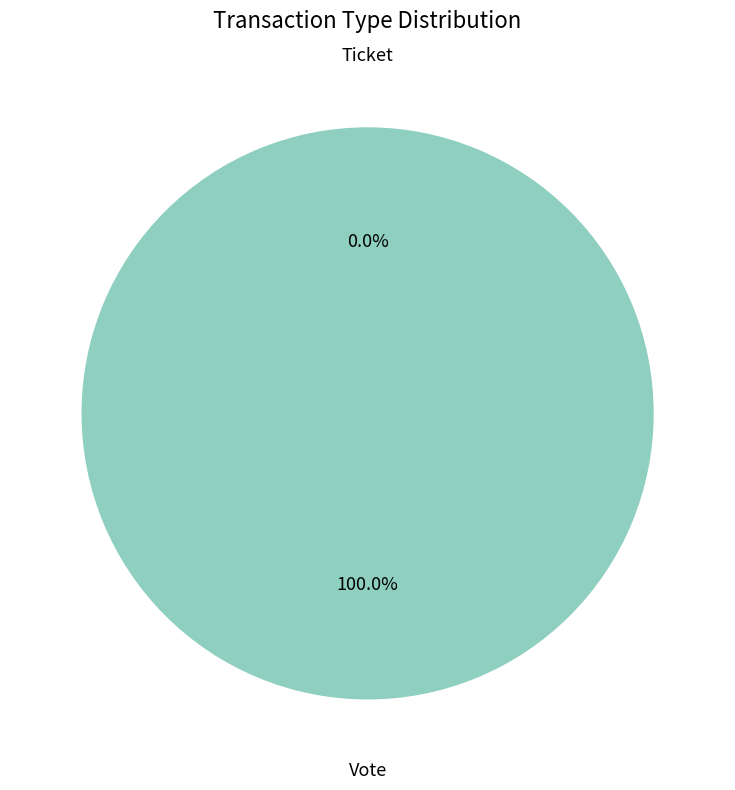

To the nearest percent, what is the combined percentage of Ticket and Vote?

100%